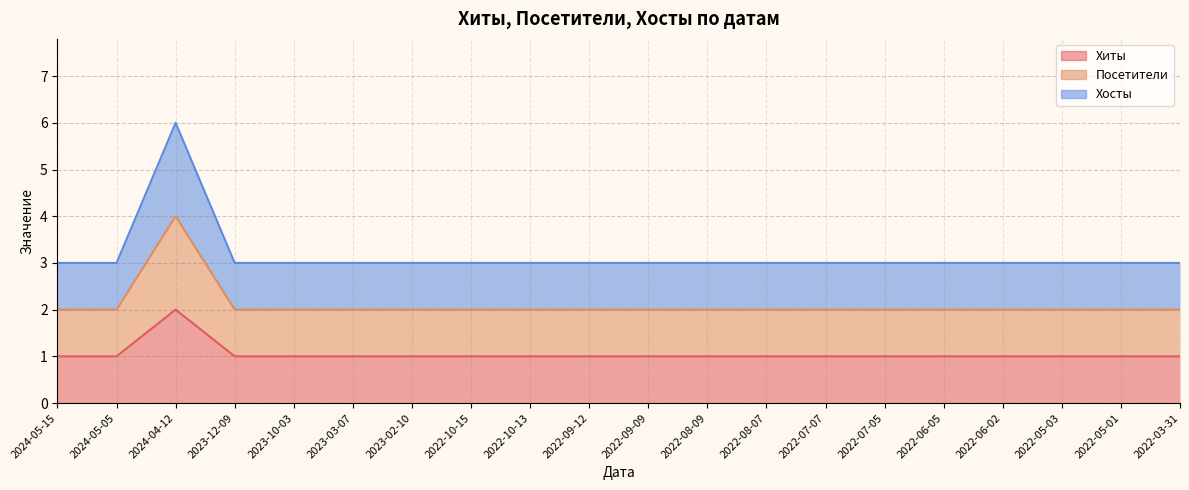

Reading right to left, transcribe all the data shown in this chart.

Хиты: 2022-03-31=1	2022-05-01=1	2022-05-03=1	2022-06-02=1	2022-06-05=1	2022-07-05=1	2022-07-07=1	2022-08-07=1	2022-08-09=1	2022-09-09=1	2022-09-12=1	2022-10-13=1	2022-10-15=1	2023-02-10=1	2023-03-07=1	2023-10-03=1	2023-12-09=1	2024-04-12=2	2024-05-05=1	2024-05-15=1
Посетители: 2022-03-31=2	2022-05-01=2	2022-05-03=2	2022-06-02=2	2022-06-05=2	2022-07-05=2	2022-07-07=2	2022-08-07=2	2022-08-09=2	2022-09-09=2	2022-09-12=2	2022-10-13=2	2022-10-15=2	2023-02-10=2	2023-03-07=2	2023-10-03=2	2023-12-09=2	2024-04-12=4	2024-05-05=2	2024-05-15=2
Хосты: 2022-03-31=3	2022-05-01=3	2022-05-03=3	2022-06-02=3	2022-06-05=3	2022-07-05=3	2022-07-07=3	2022-08-07=3	2022-08-09=3	2022-09-09=3	2022-09-12=3	2022-10-13=3	2022-10-15=3	2023-02-10=3	2023-03-07=3	2023-10-03=3	2023-12-09=3	2024-04-12=6	2024-05-05=3	2024-05-15=3